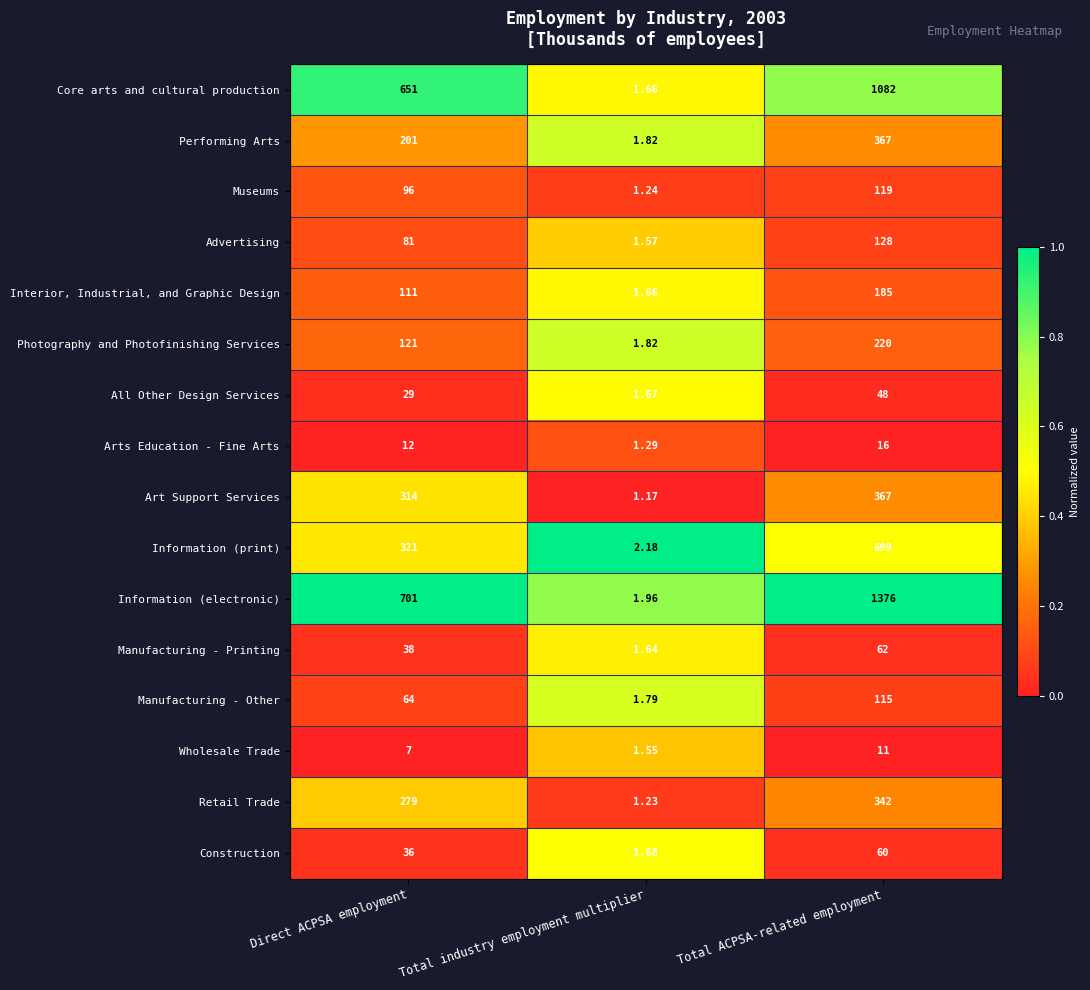

Where is Art Support Services nearest to the value 184?

Direct ACPSA employment